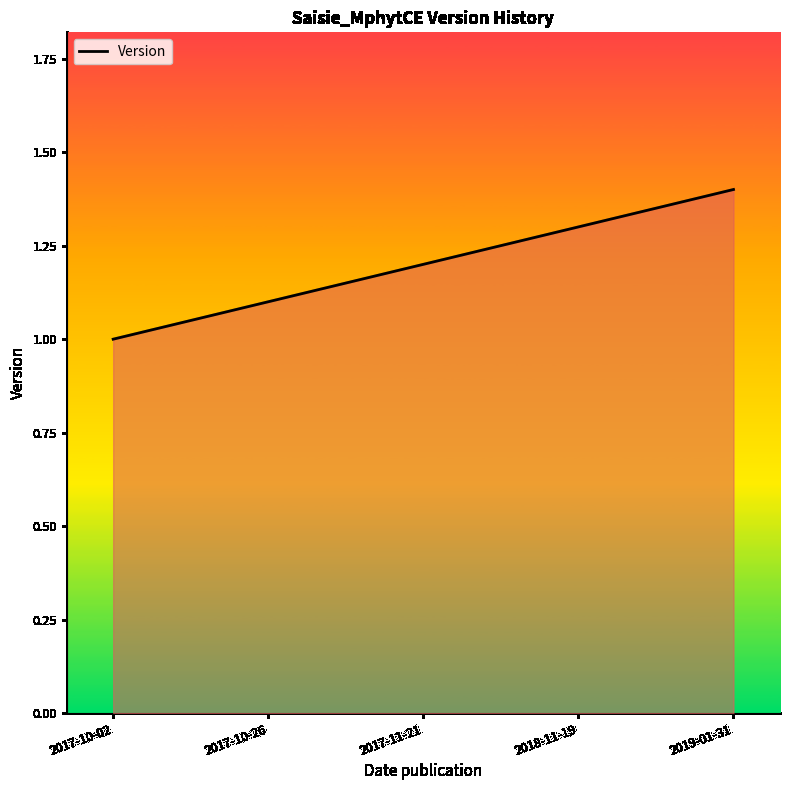

What is the difference between the second highest and minimum values?

0.3